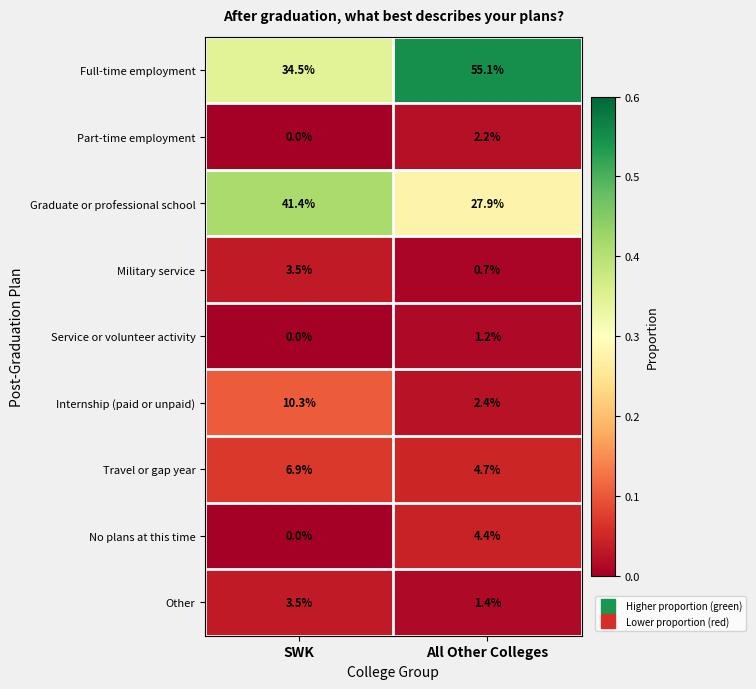

Which series changed the most between SWK and All Other Colleges?

Full-time employment